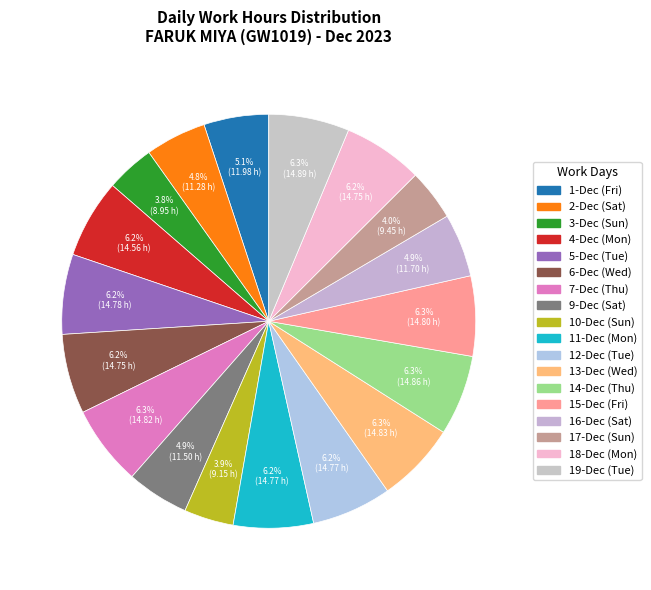

Does 5-Dec (Tue) account for over 50% of the chart?

No